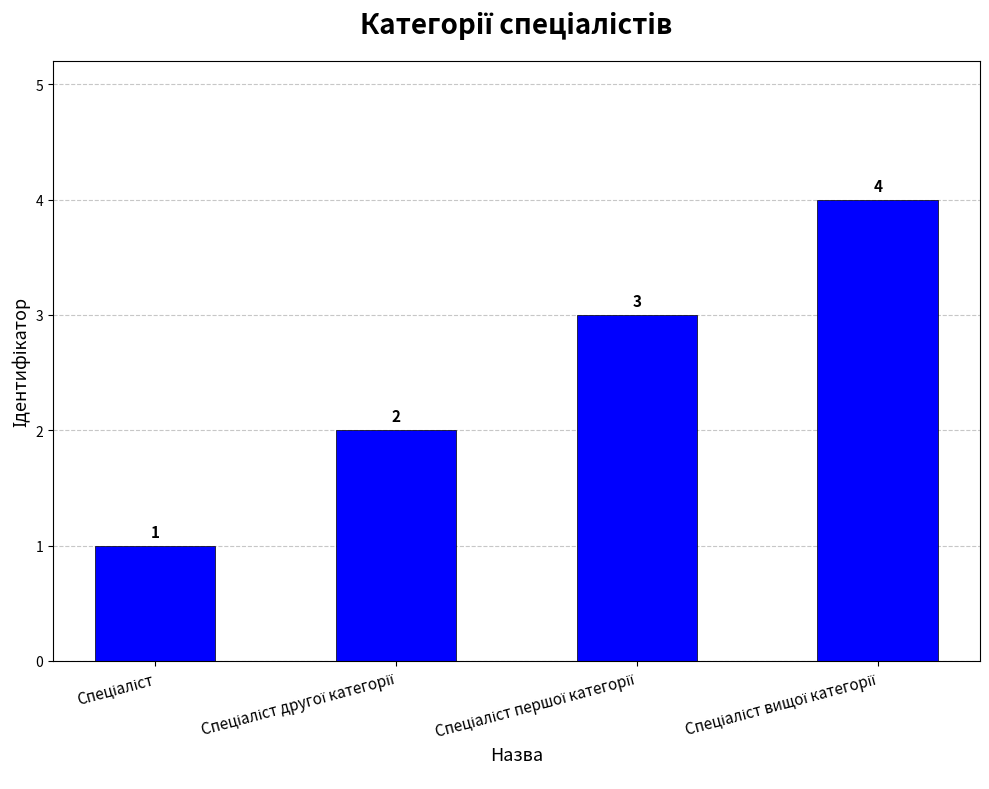

What is the difference between the maximum and minimum values?

3